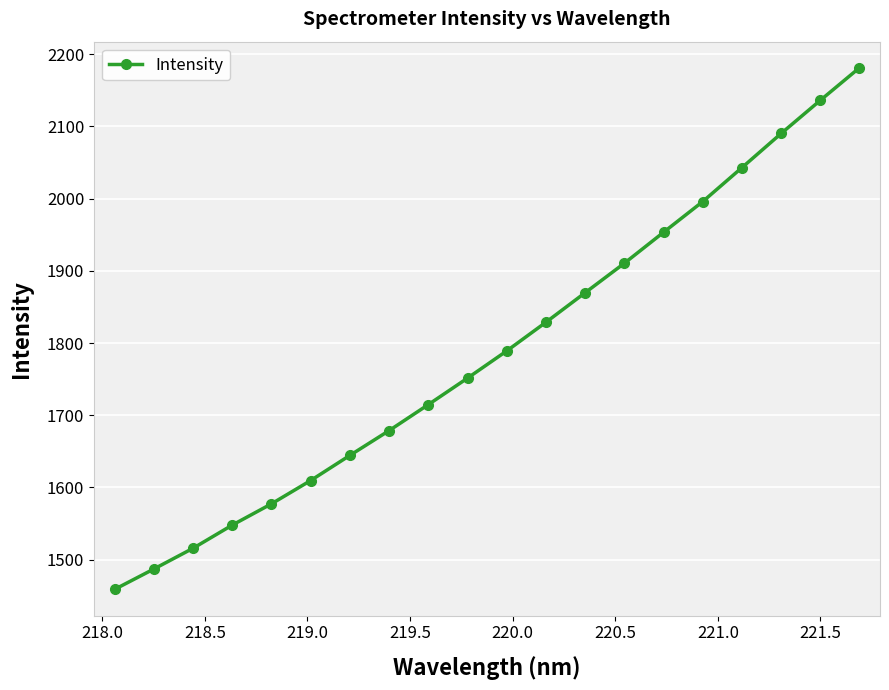

How many lines are shown in the chart?

1